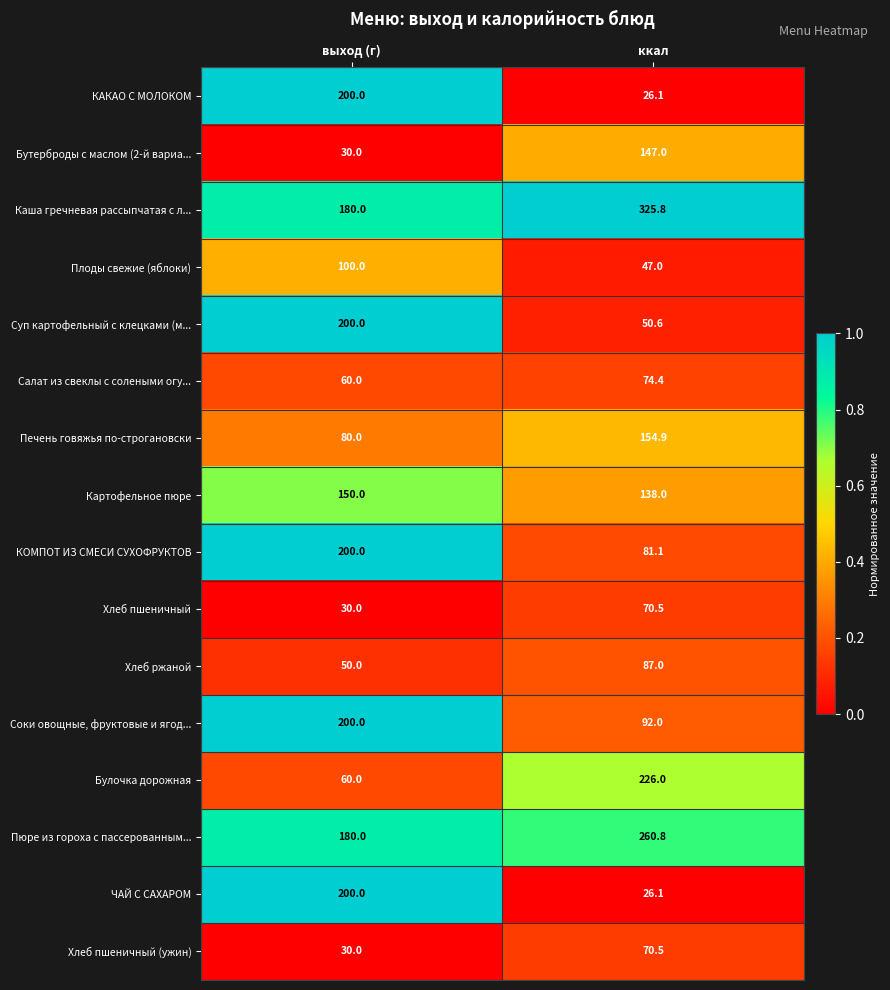

List the labels in order of Соки овощные, фруктовые и ягод... value, largest first.

выход (г), ккал